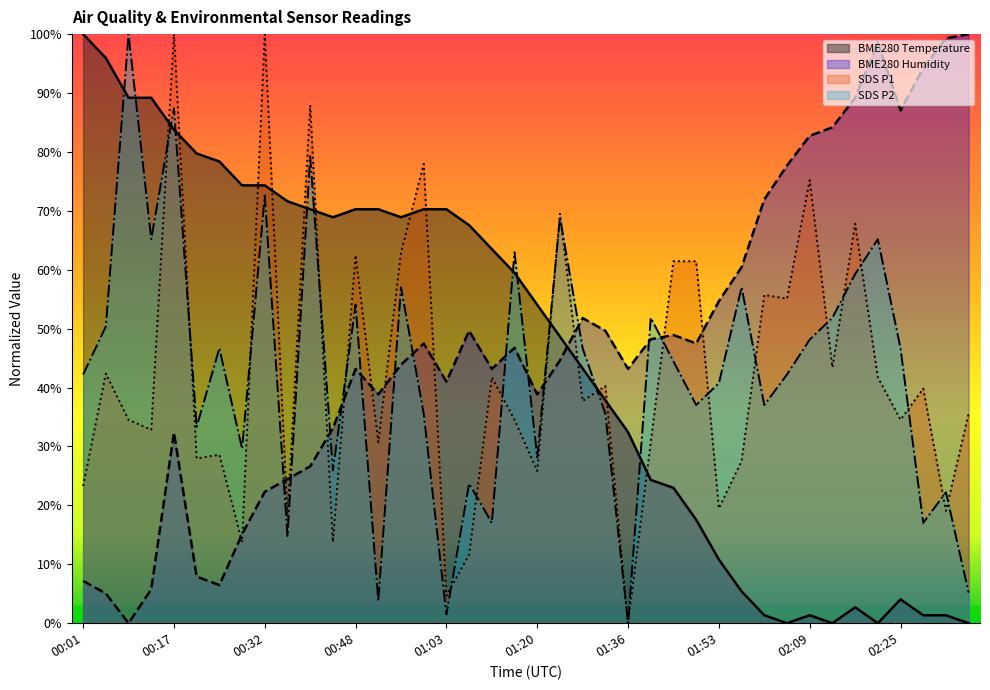

What is the sum of the BME280_temperature values at 00:36 and 00:40?

141.9